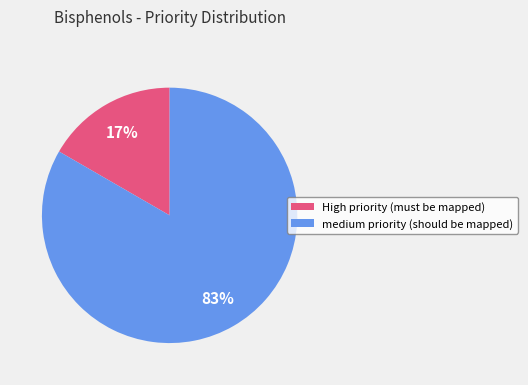

To the nearest percent, what is the average slice percentage?

50%